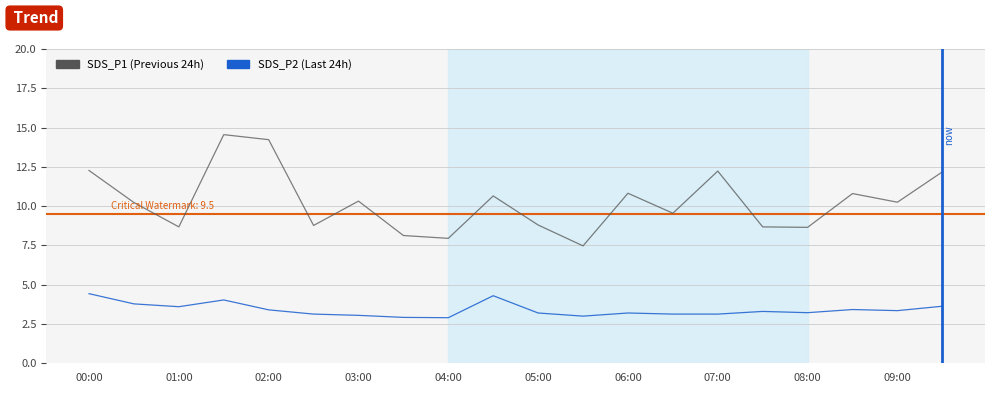

What is the minimum value shown in the chart?

2.9